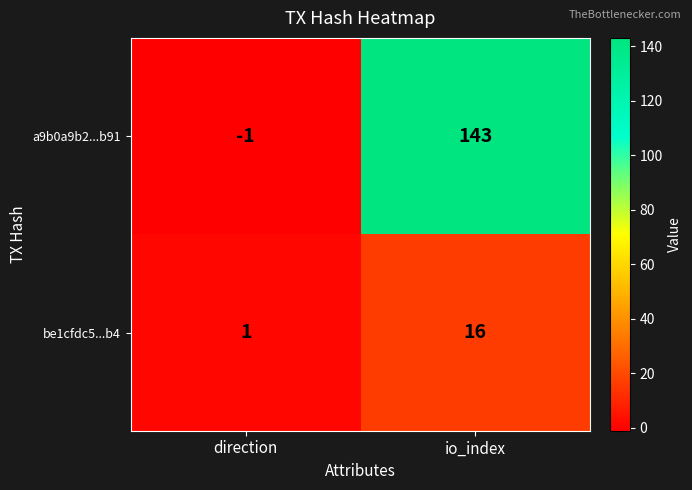

What is the maximum value for a9b0a9b2...b91?

143